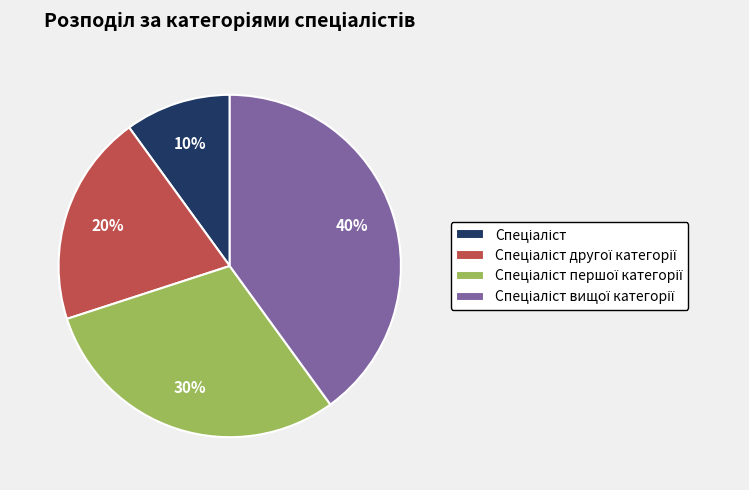

Does any single category account for the majority?

No